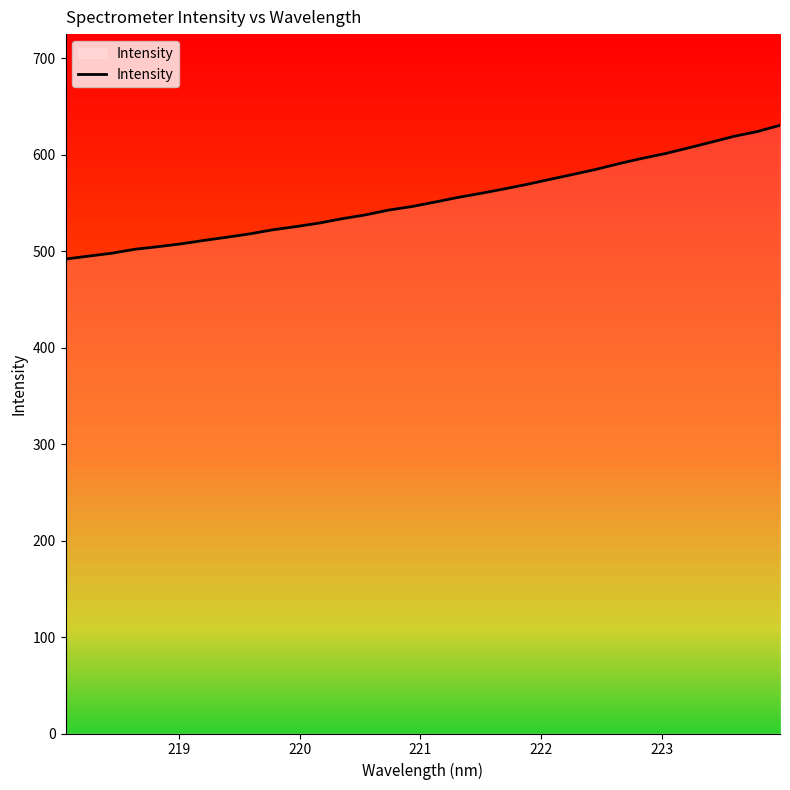

What is the minimum value shown in the chart?

491.8